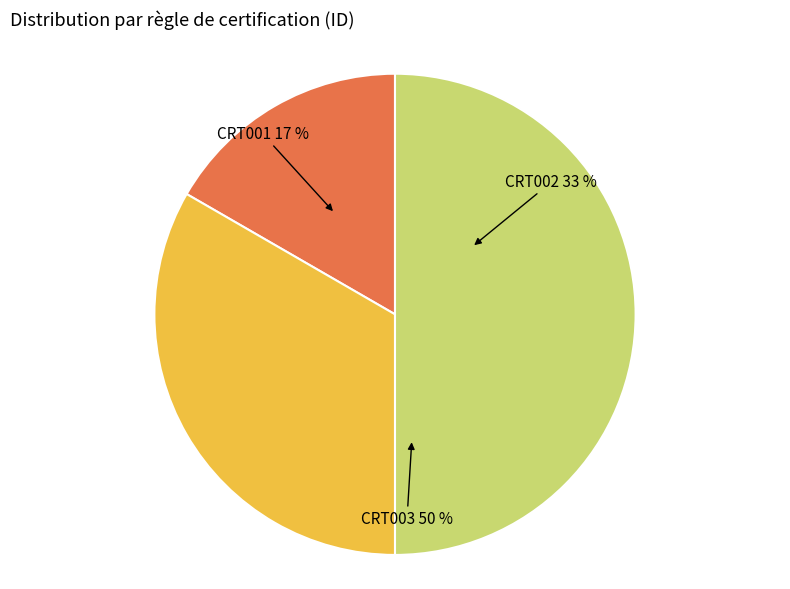

True or false: CRT003 accounts for 41% of the total.

False